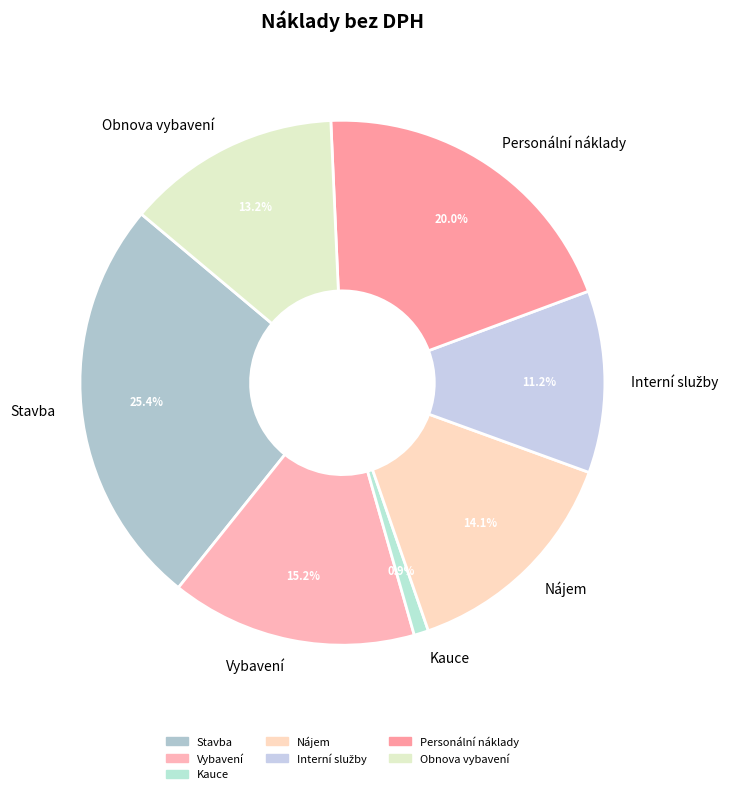

Which has a higher value, Personální náklady or Vybavení?

Personální náklady